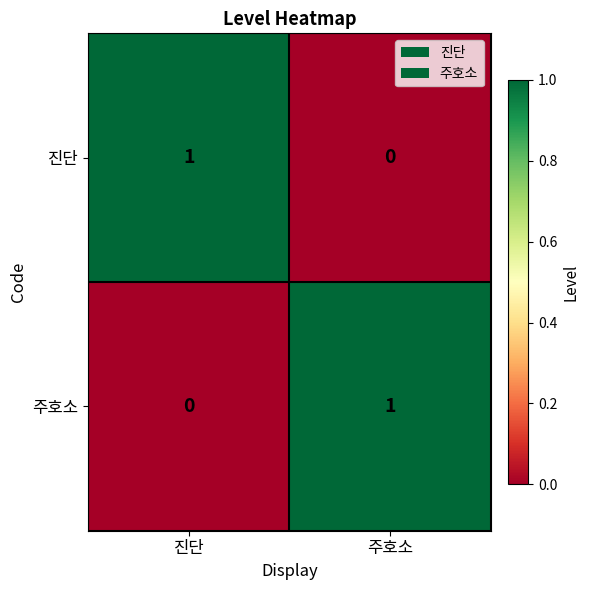

The value of 주호소 at 진단 is 0. True or false?

True